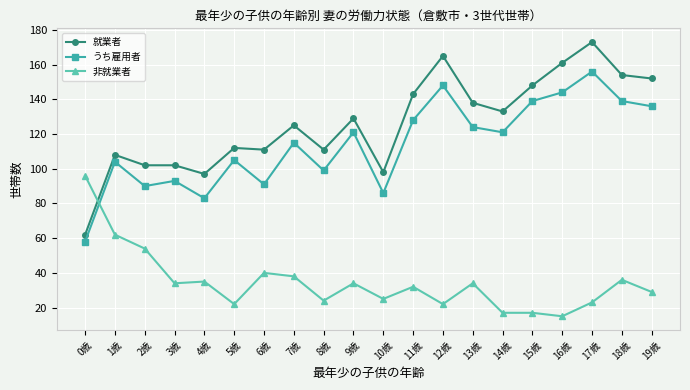

What is the label of the 6th point from the right?

14歳